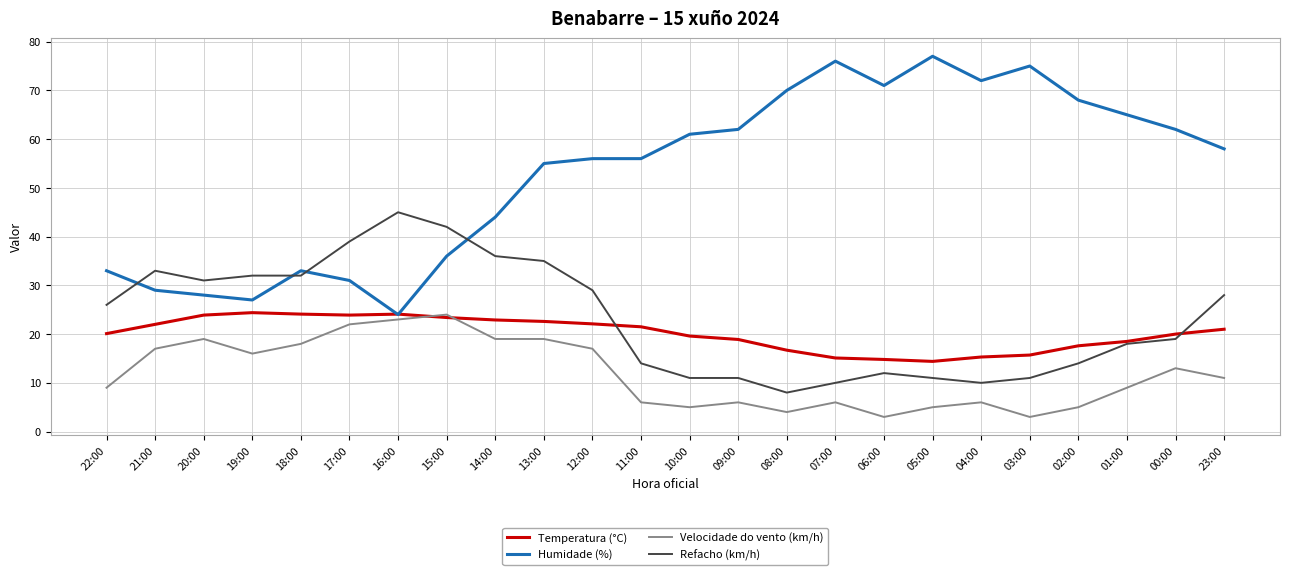

How many lines are shown in the chart?

4